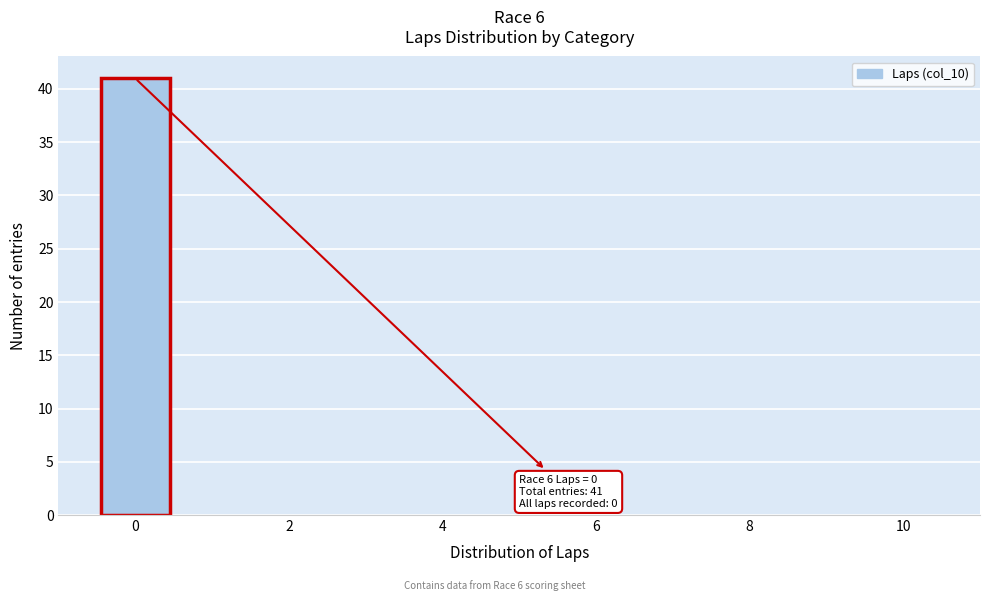

Which range on the x-axis has the tallest bar?

-0.5 to 0.5